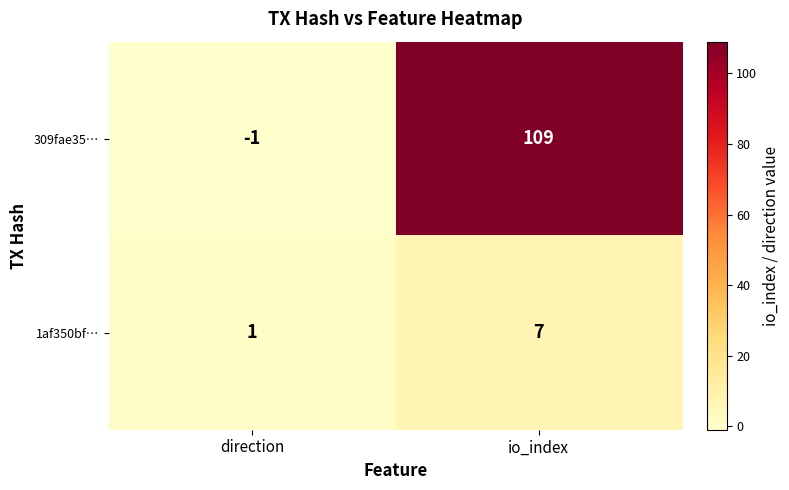

Is it true that 1af350bf… equals 1 at direction?

True